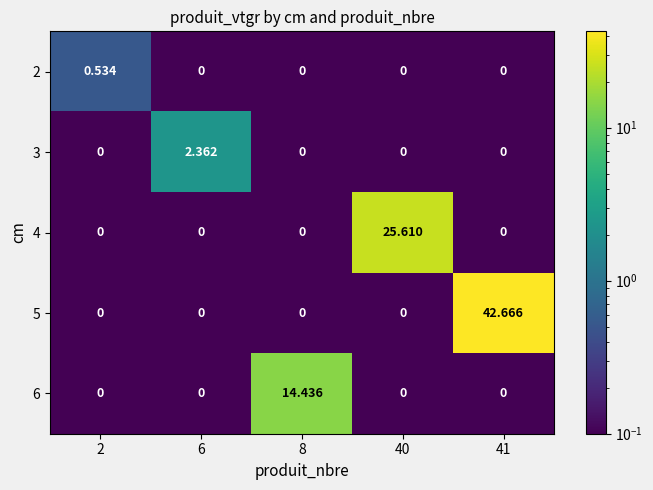

At which category is the sum across all series the highest?

41